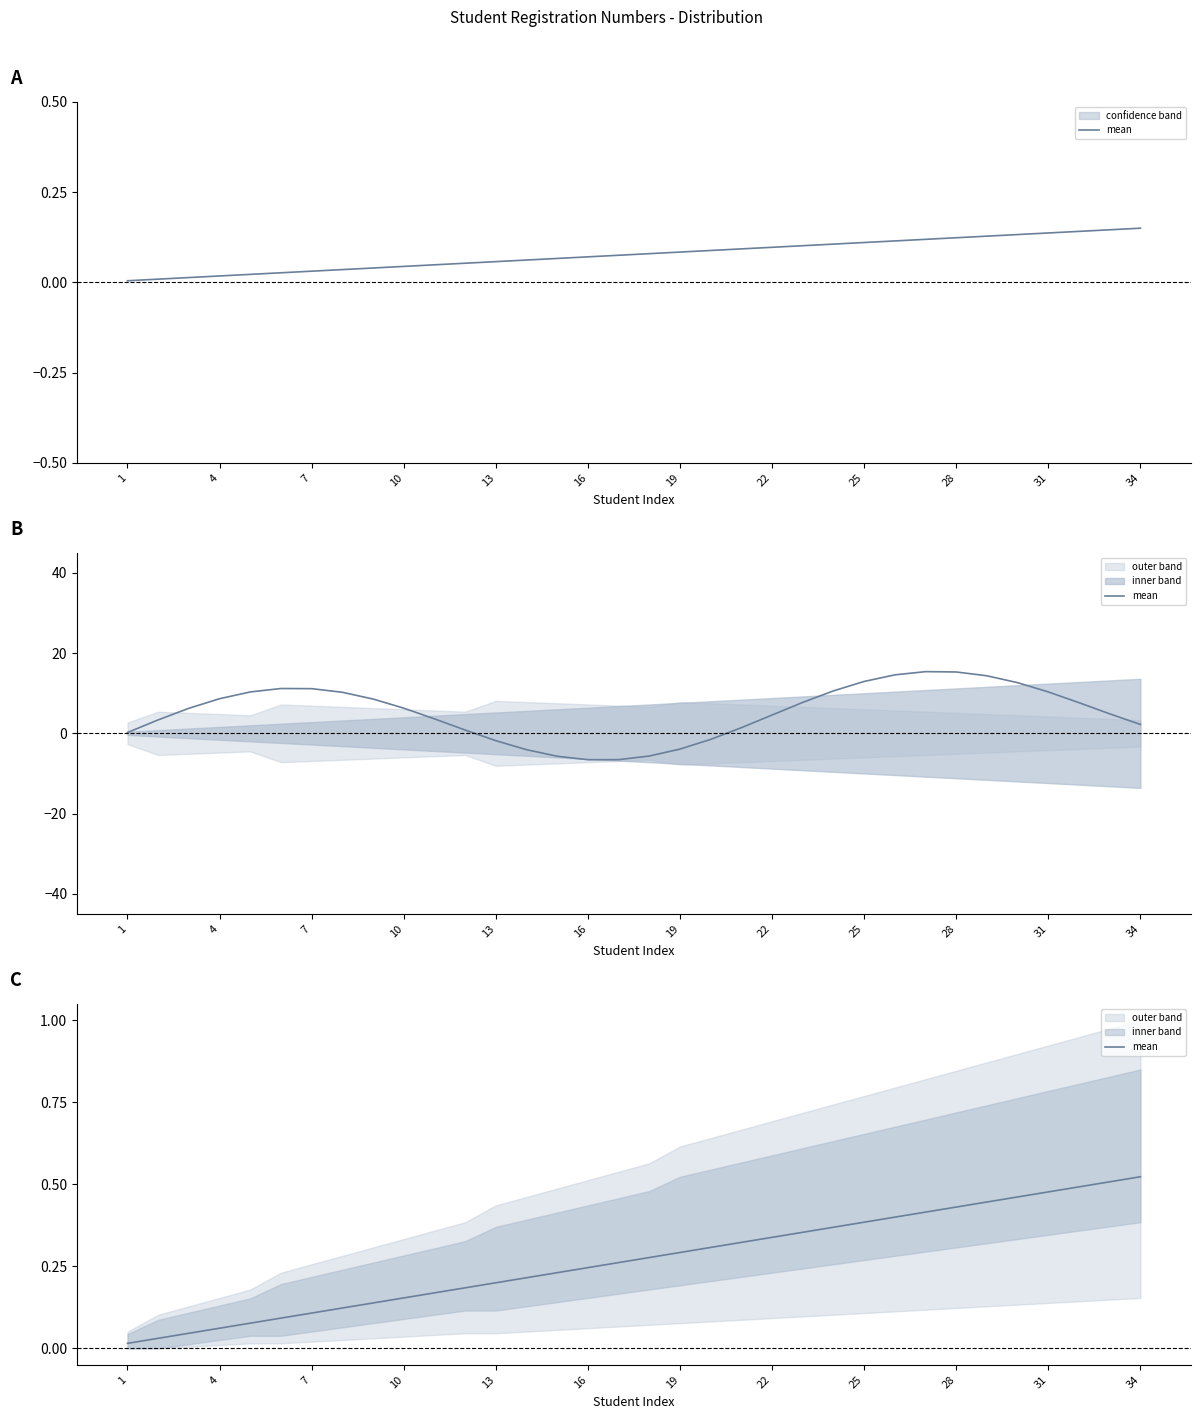

True or false: the data shows 0.5 at 29.

True